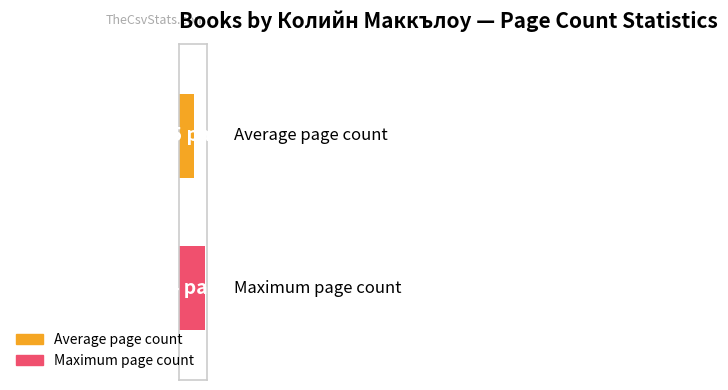

What are all the series names shown in the legend?

Average page count, Maximum page count